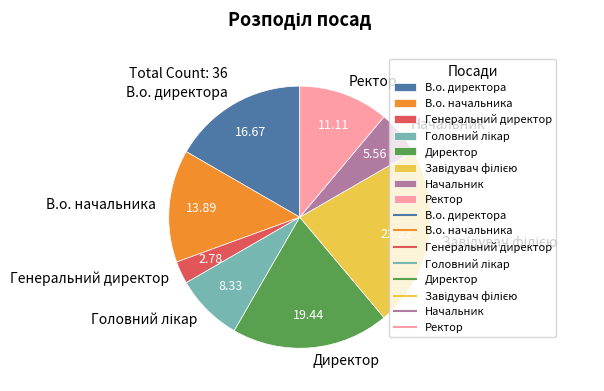

Is there a majority slice in this chart?

No